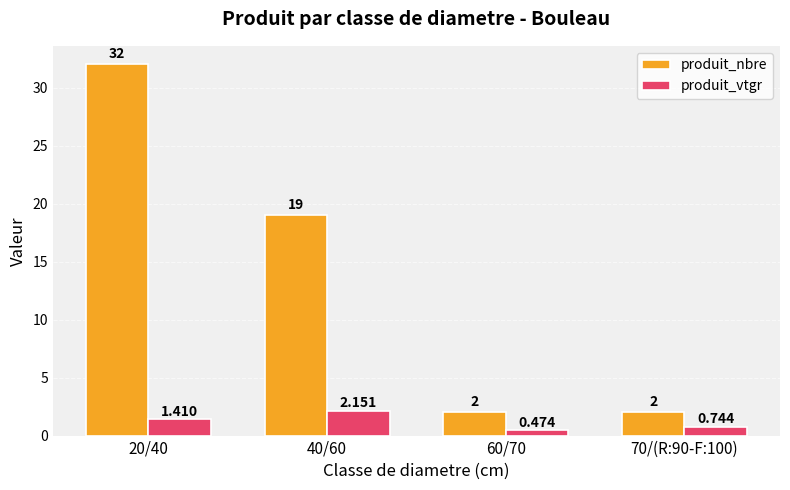

Between 20/40 and 40/60, which series saw the biggest shift?

produit_nbre